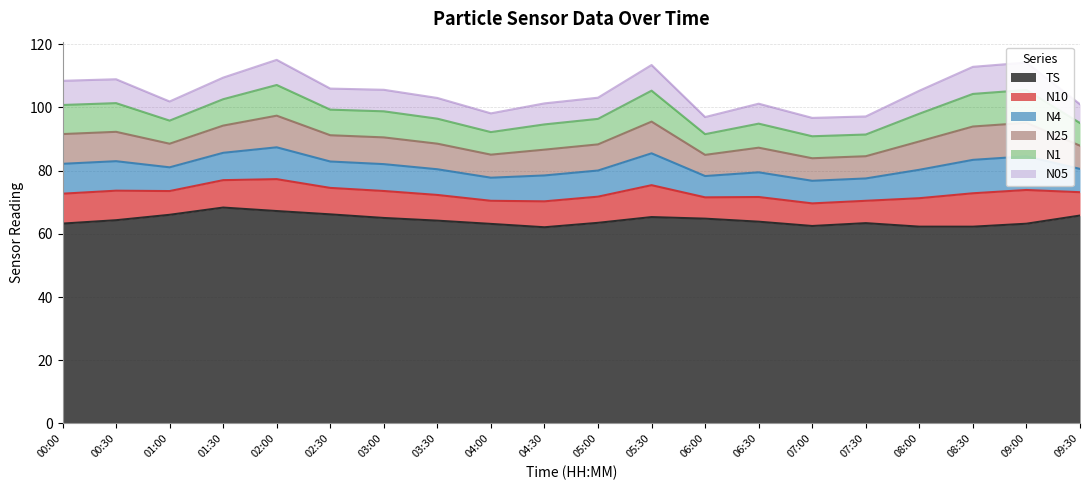

What is the label of the 11th point from the left?

05:00